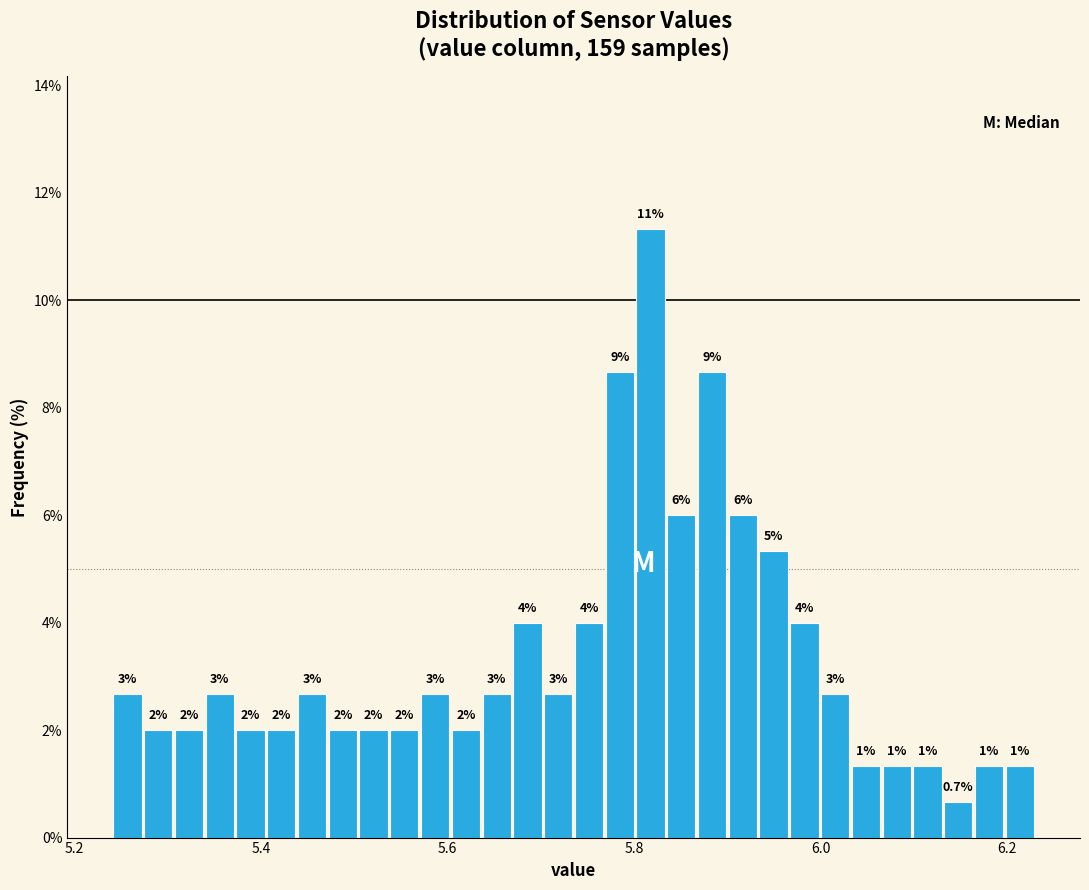

Around what value on the x-axis is the tallest bar? Give the approximate position of its centre, as read against the axis.

5.82